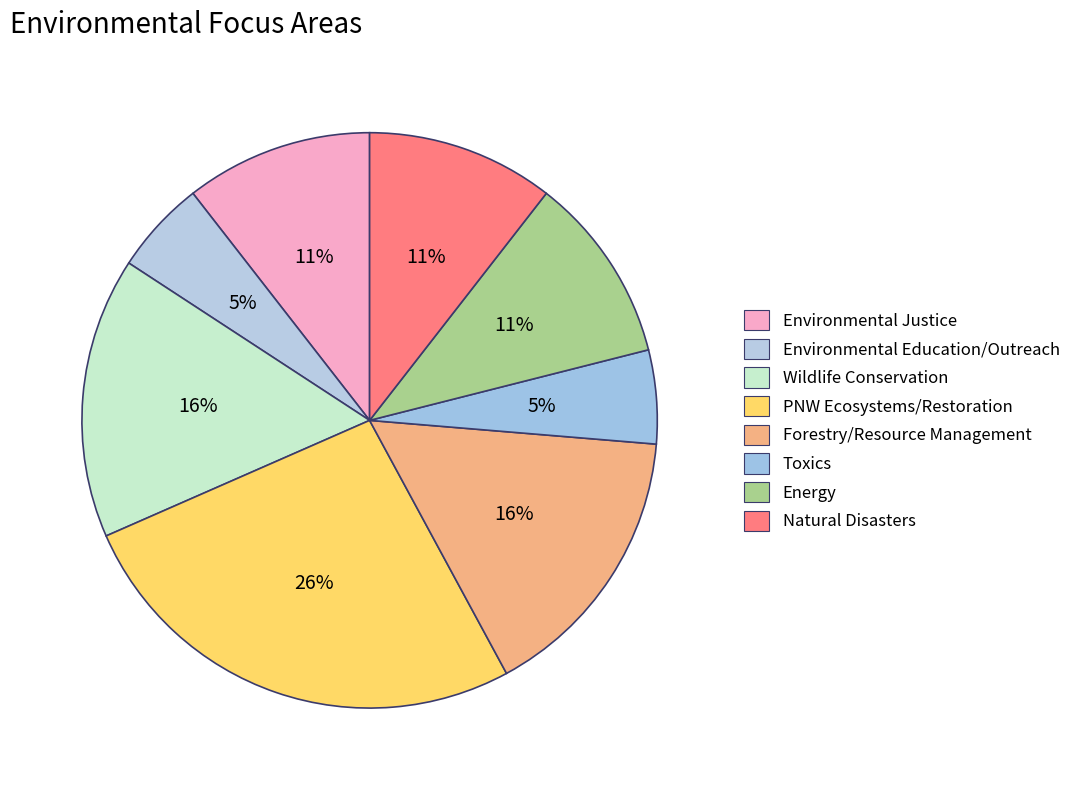

Which slice is the largest?

PNW Ecosystems/Restoration